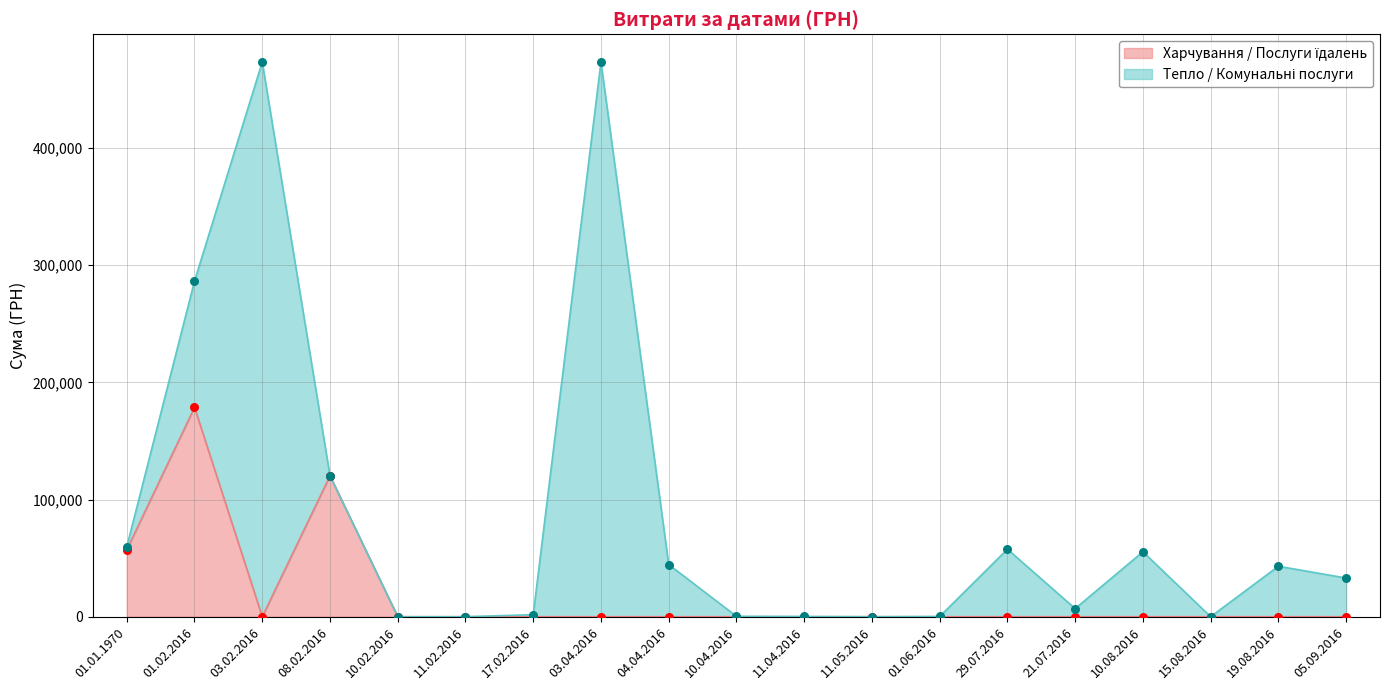

Between 11.05.2016 and 05.09.2016, which is larger?

11.05.2016